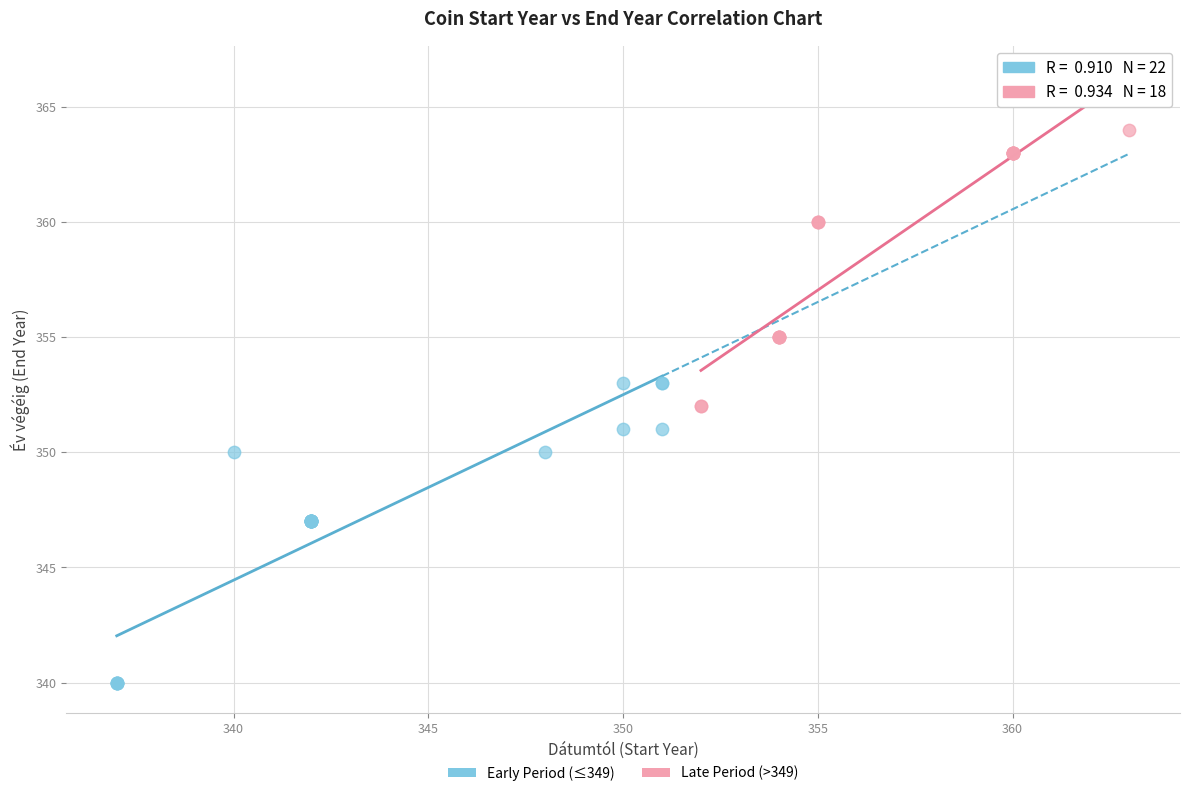

What are all the series names shown in the legend?

Early Period (≤349), Late Period (>349)